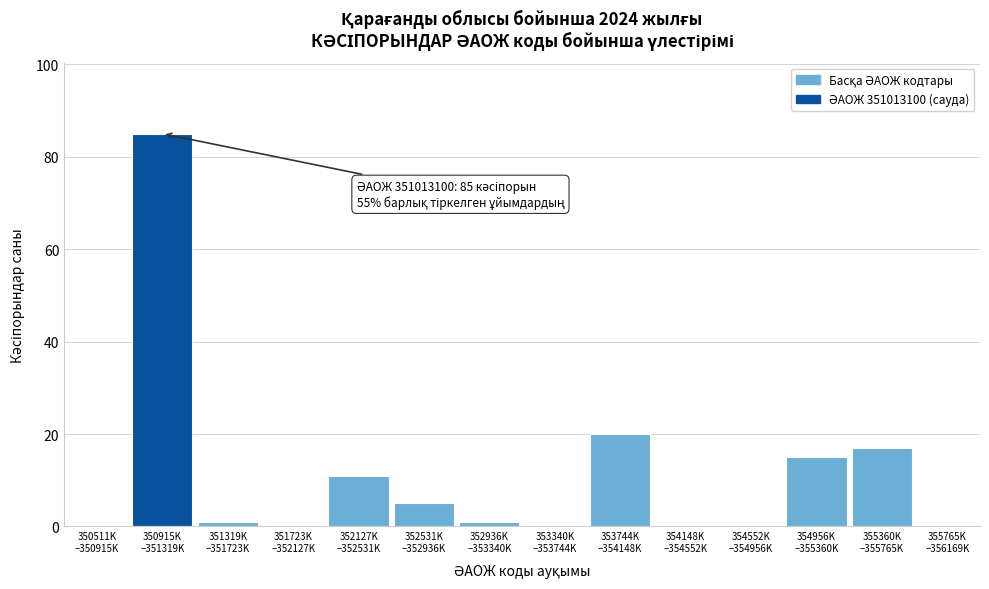

What is the greatest value displayed?

85